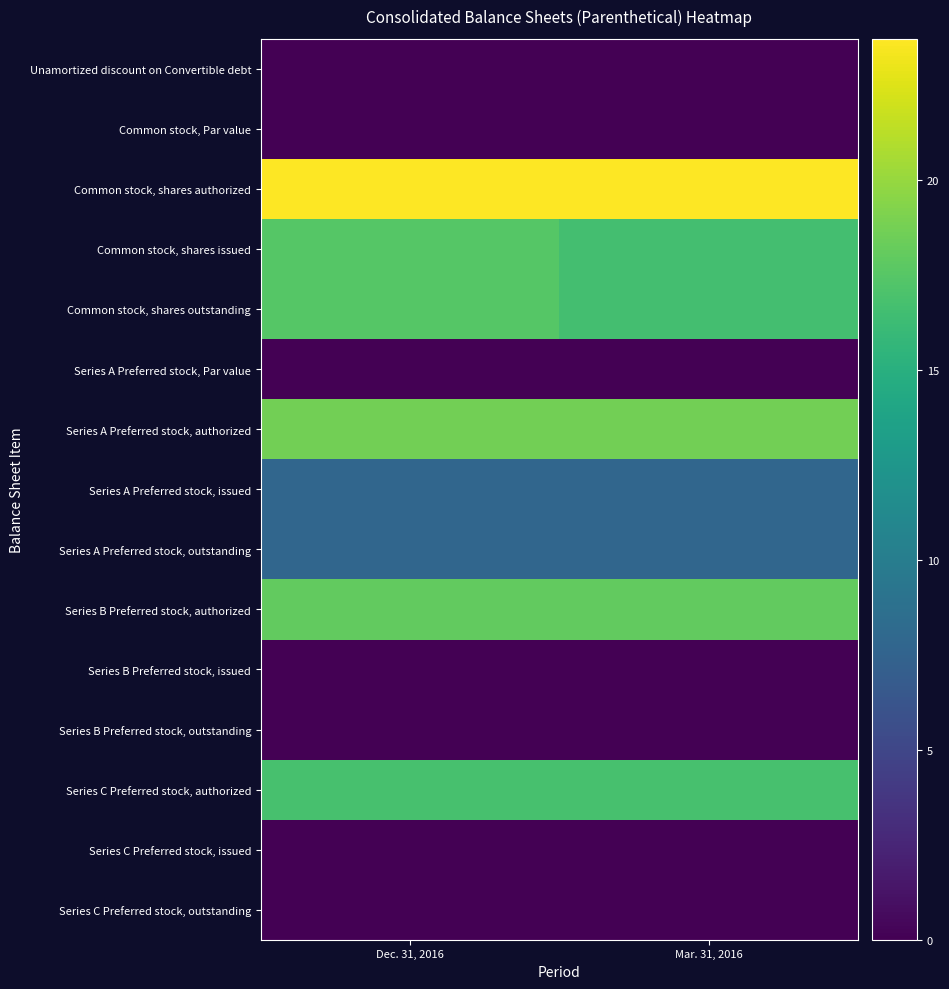

Reading left to right, transcribe all the data shown in this chart.

Unamortized discount on Convertible debt: Dec. 31, 2016=0.0	Mar. 31, 2016=0.0
Common stock, Par value: Dec. 31, 2016=0.0	Mar. 31, 2016=0.0
Common stock, shares authorized: Dec. 31, 2016=23.7	Mar. 31, 2016=23.7
Common stock, shares issued: Dec. 31, 2016=17.5	Mar. 31, 2016=16.6
Common stock, shares outstanding: Dec. 31, 2016=17.5	Mar. 31, 2016=16.6
Series A Preferred stock, Par value: Dec. 31, 2016=0.0	Mar. 31, 2016=0.0
Series A Preferred stock, authorized: Dec. 31, 2016=18.7	Mar. 31, 2016=18.7
Series A Preferred stock, issued: Dec. 31, 2016=7.8	Mar. 31, 2016=7.8
Series A Preferred stock, outstanding: Dec. 31, 2016=7.8	Mar. 31, 2016=7.8
Series B Preferred stock, authorized: Dec. 31, 2016=18.1	Mar. 31, 2016=18.1
Series B Preferred stock, issued: Dec. 31, 2016=0.0	Mar. 31, 2016=0.0
Series B Preferred stock, outstanding: Dec. 31, 2016=0.0	Mar. 31, 2016=0.0
Series C Preferred stock, authorized: Dec. 31, 2016=16.8	Mar. 31, 2016=16.8
Series C Preferred stock, issued: Dec. 31, 2016=0.0	Mar. 31, 2016=0.0
Series C Preferred stock, outstanding: Dec. 31, 2016=0.0	Mar. 31, 2016=0.0